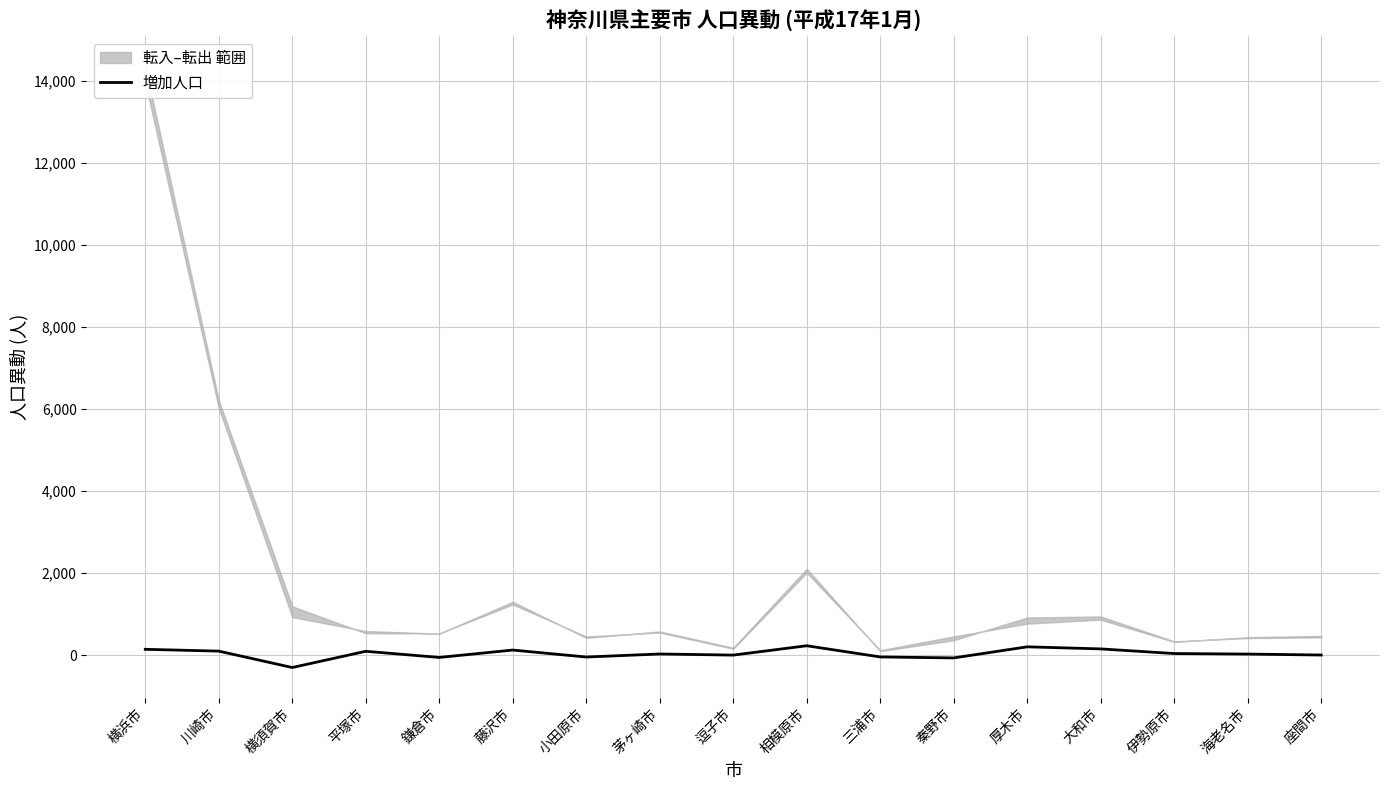

At which label does the data first exceed 27?

横浜市